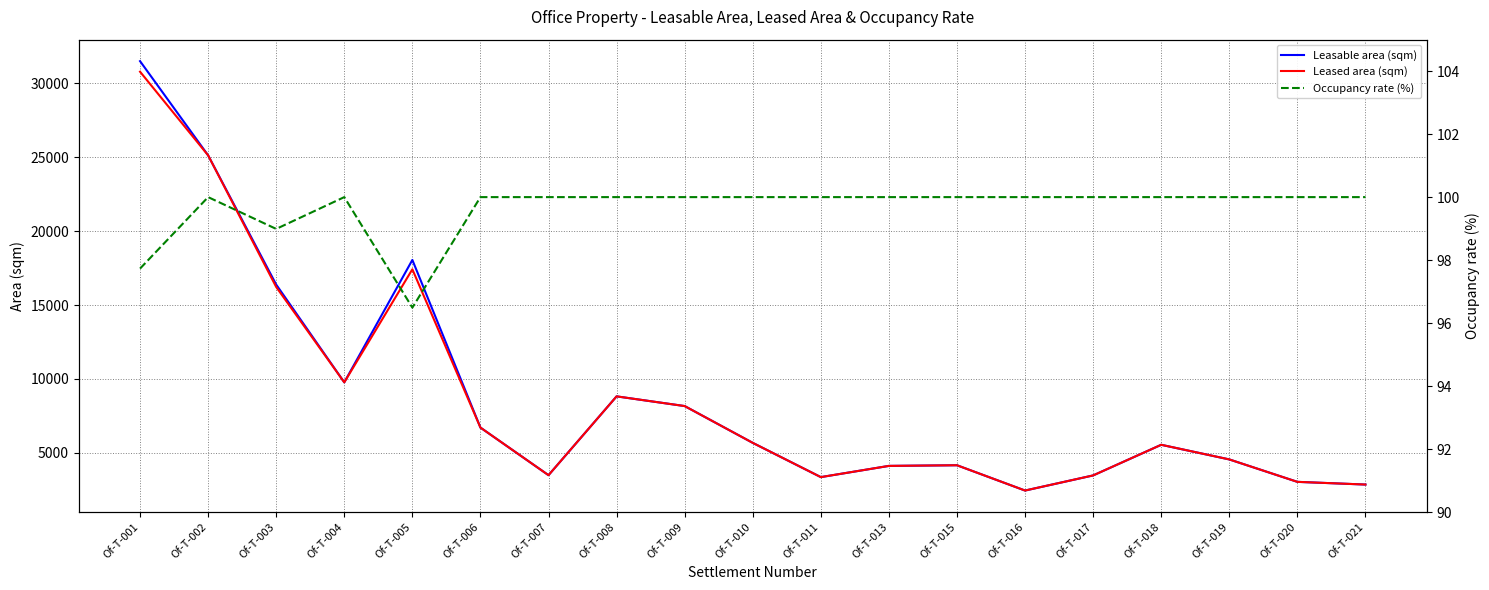

Reading right to left, list all the values displayed in this chart.

Leasable area (sqm): 2854.8	3037.4	4555.0	5545.1	3472.7	2450.1	4160.9	4117.3	3358.0	5675.8	8165.1	8821.2	3489.1	6709.2	18051.6	9770.1	16384.2	25127.1	31500.9
Leased area (sqm): 2854.8	3037.4	4555.0	5545.1	3472.7	2450.1	4160.9	4117.3	3358.0	5675.8	8165.1	8821.2	3489.1	6709.2	17417.8	9770.1	16220.2	25127.1	30785.7
Occupancy rate (%): 100.0	100.0	100.0	100.0	100.0	100.0	100.0	100.0	100.0	100.0	100.0	100.0	100.0	100.0	96.5	100.0	99.0	100.0	97.7